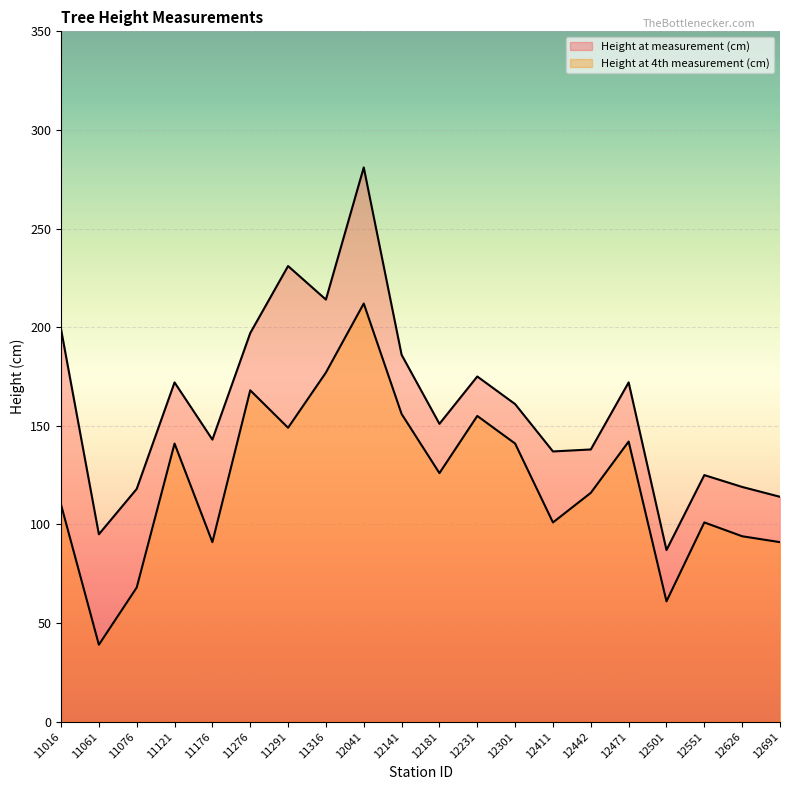

List the series in order of their overall mean, highest first.

Height at measurement (cm), Height at 4th measurement (cm)